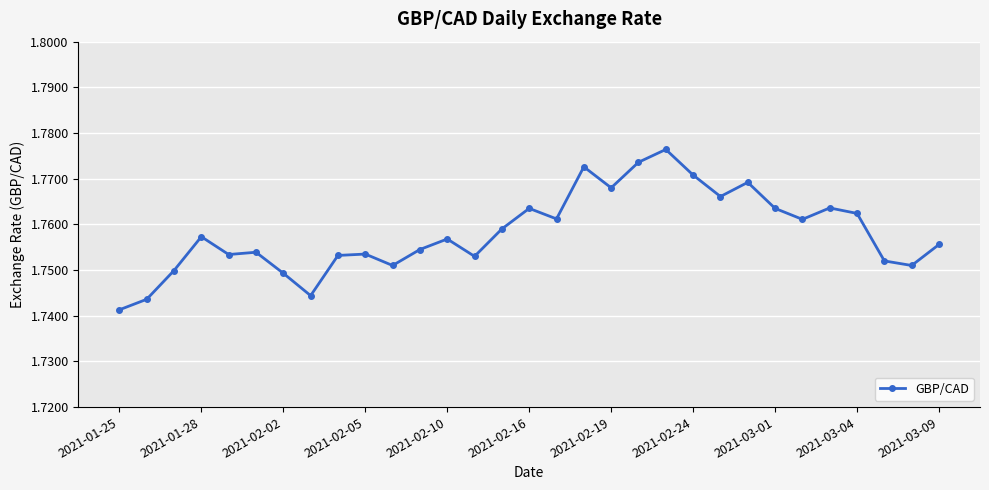

True or false: there are more than 2 points higher than both neighbors.

True